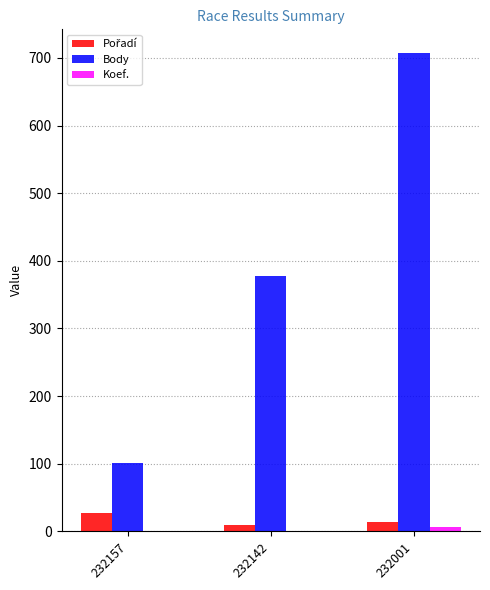

At which label does Body reach its peak?

232001